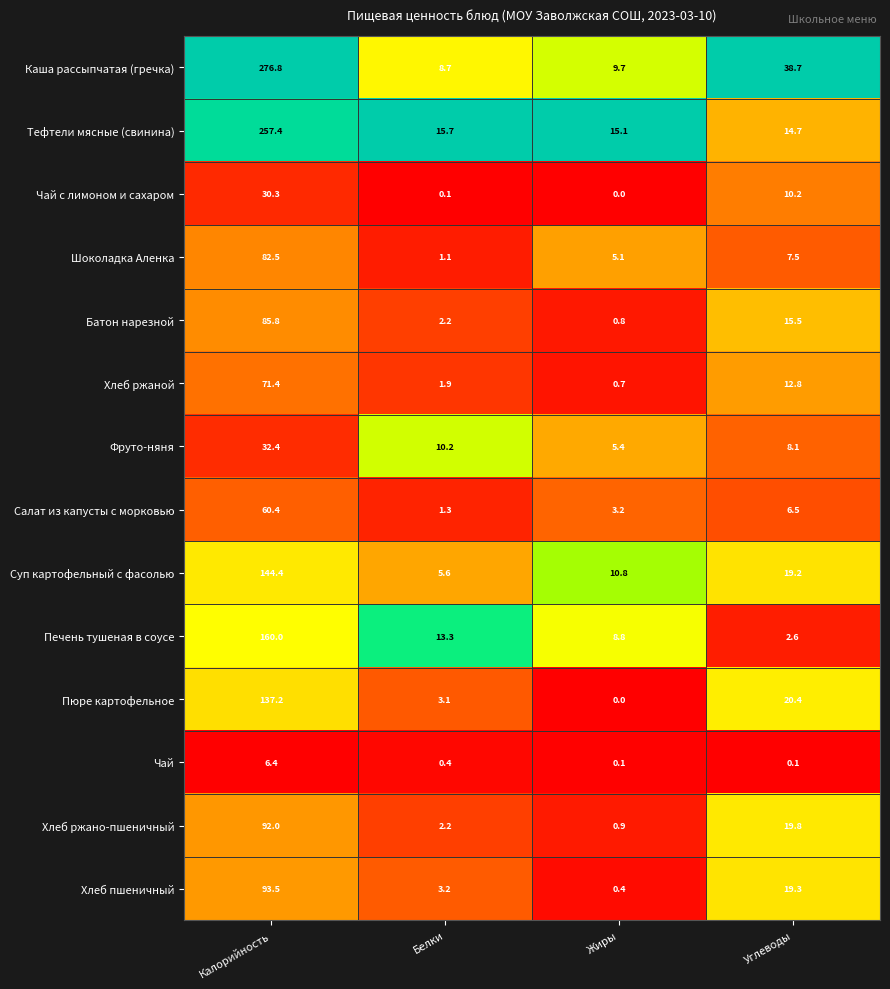

Where is Шоколадка Аленка nearest to the value 41?

Углеводы